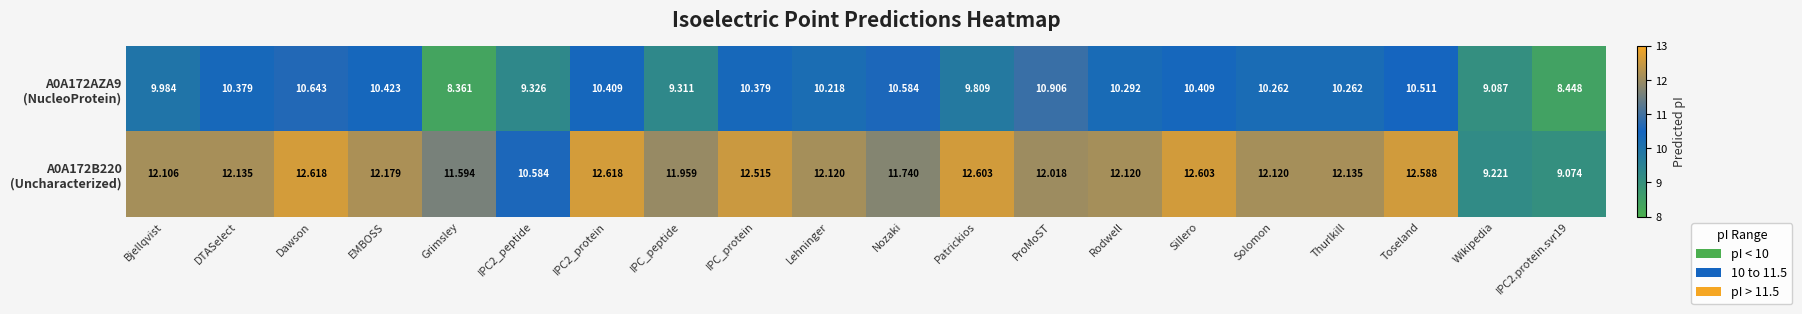

At which category is the sum across all series the highest?

Dawson